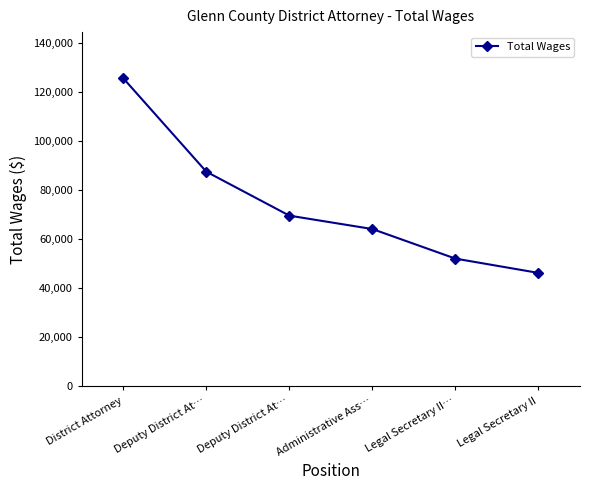

How many lines are shown in the chart?

1